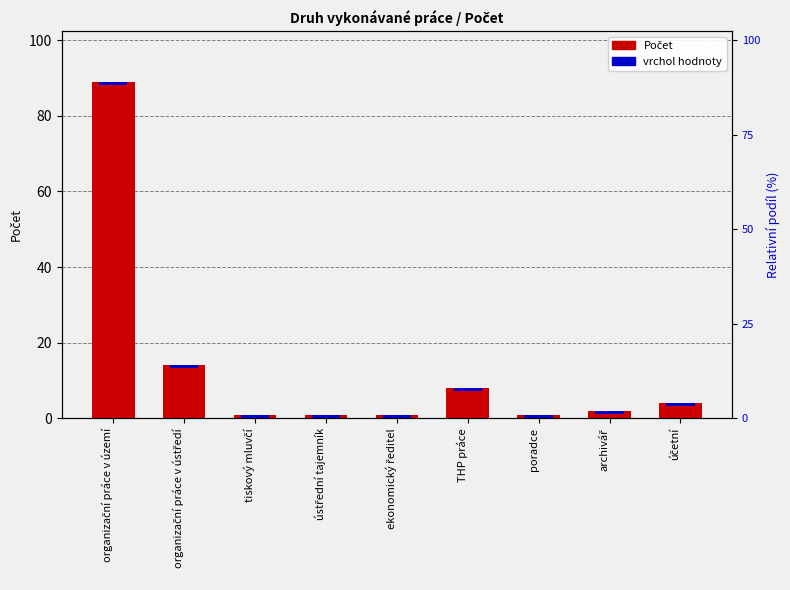

Are the bars horizontal?

No